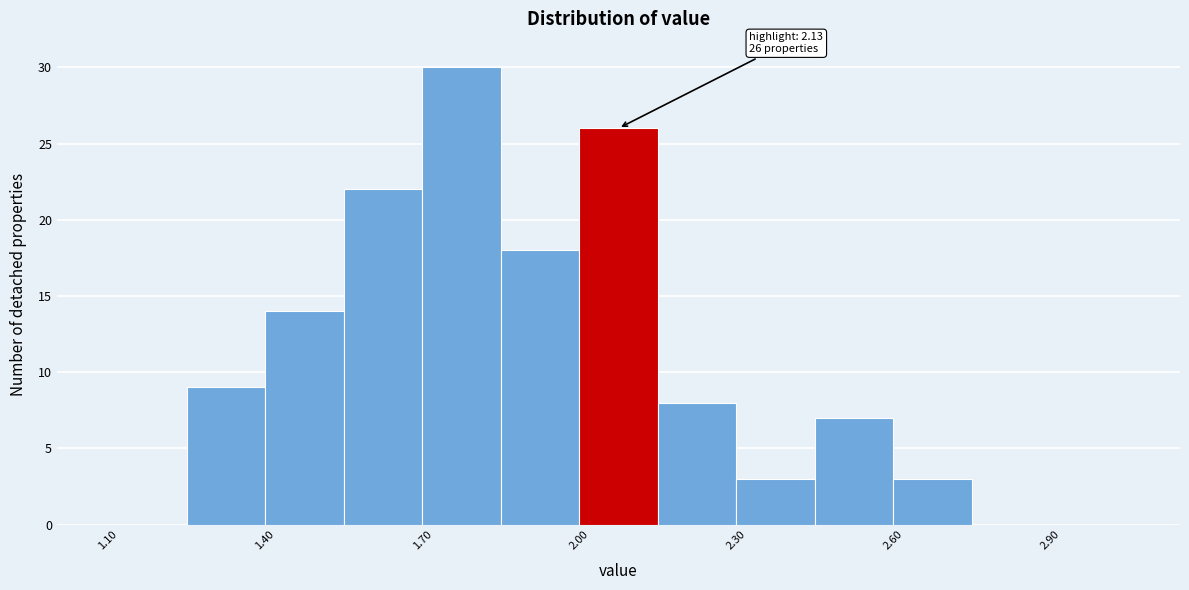

Around what value on the x-axis is the tallest bar? Give the approximate position of its centre, as read against the axis.

1.80